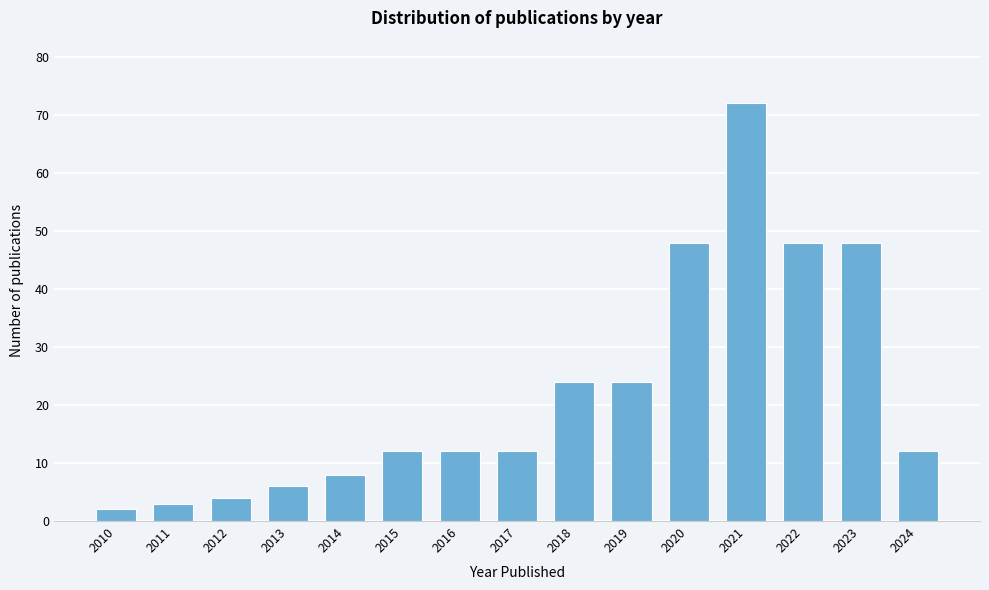

Reading left to right, transcribe all the data shown in this chart.

2010=2	2011=3	2012=4	2013=6	2014=8	2015=12	2016=12	2017=12	2018=24	2019=24	2020=48	2021=72	2022=48	2023=48	2024=12